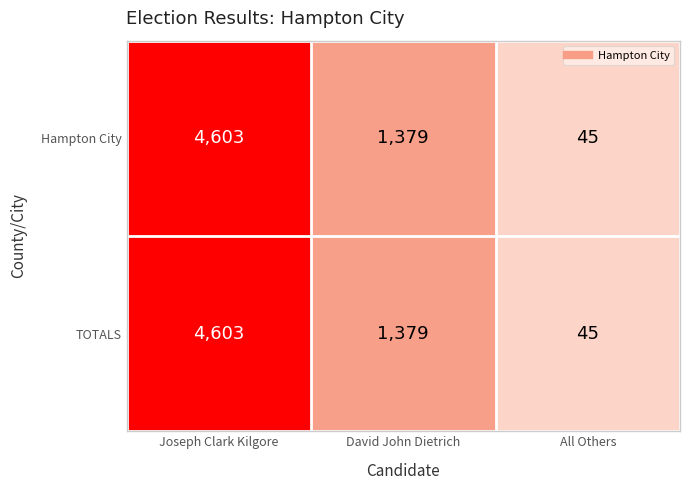

The TOTALS series shows 7512 at Joseph Clark Kilgore. True or false?

False